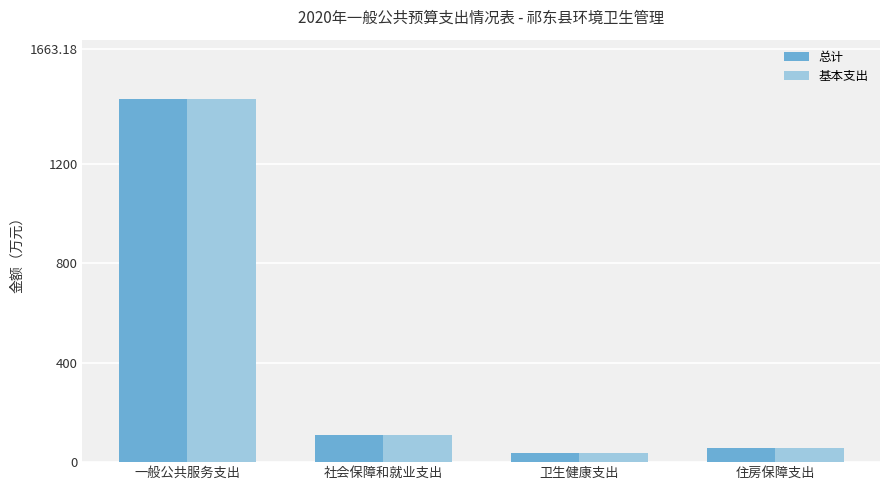

What is the total value across all series at 住房保障支出?

111.0